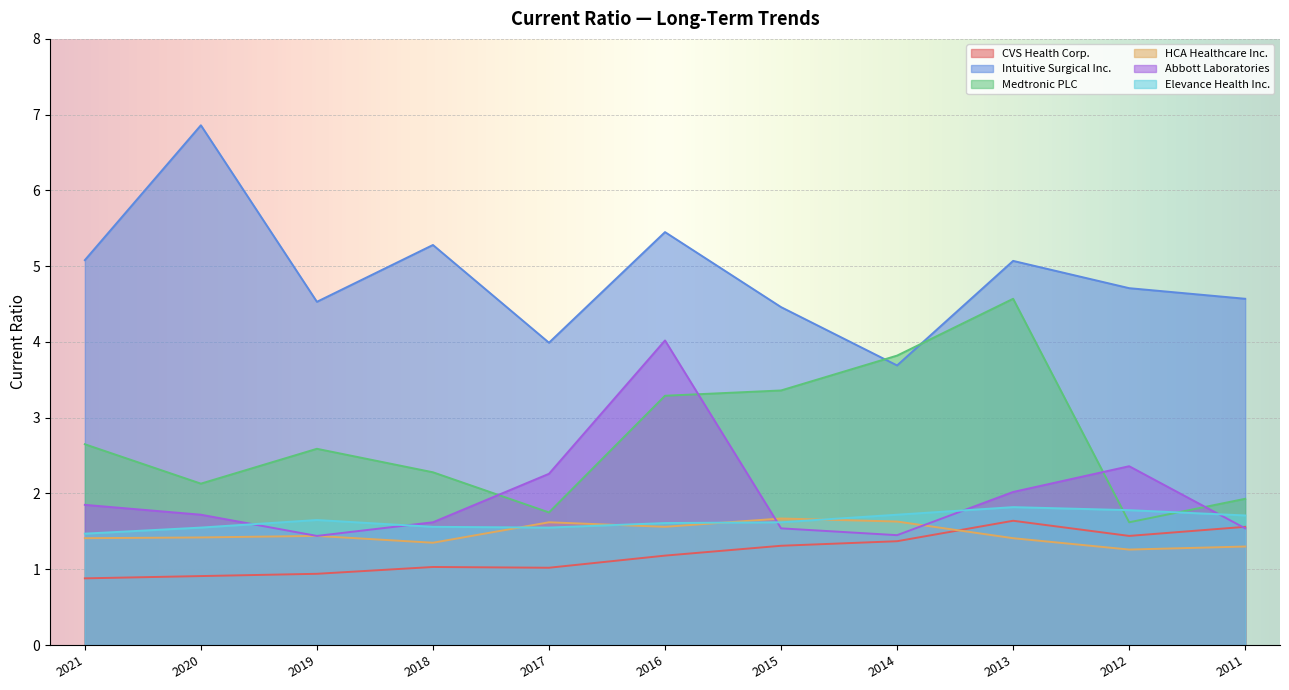

Count the number of categories in the chart.

11